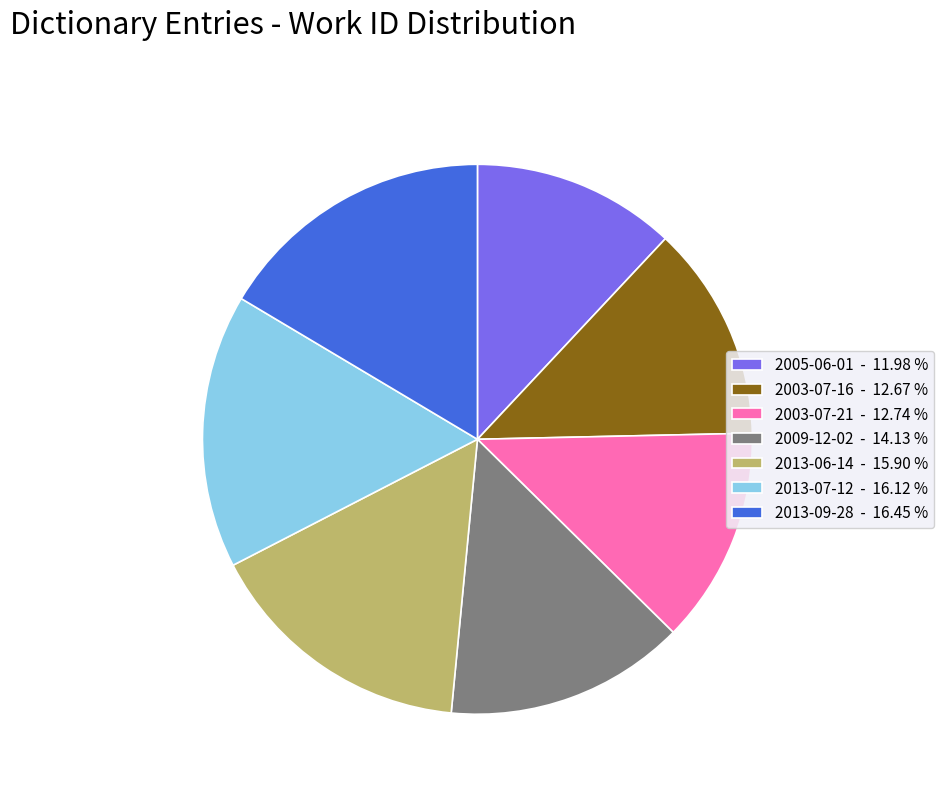

Does 2013-07-12 account for over 50% of the chart?

No